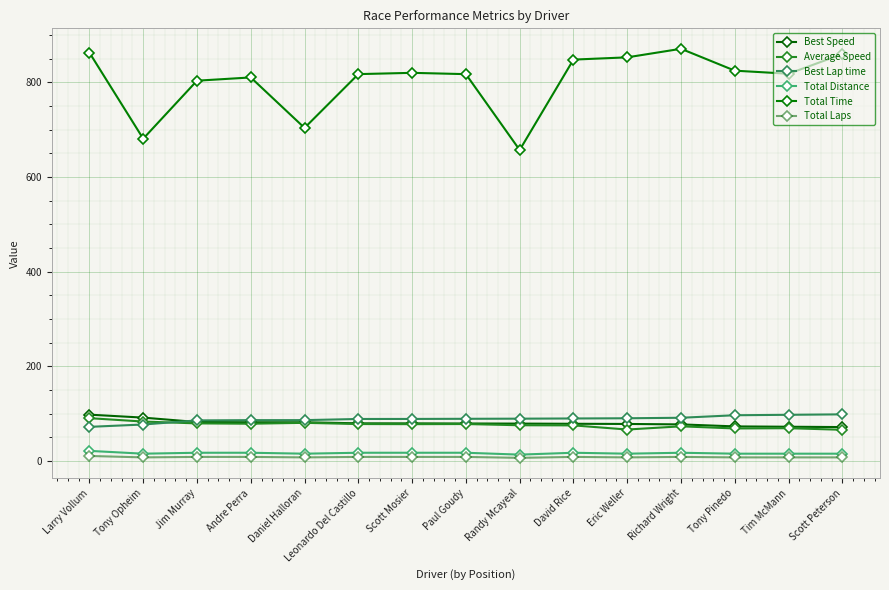

Reading left to right, what are all the values shown in this chart?

Best Speed: Larry Vollum=98.2	Tony Opheim=91.9	Jim Murray=82.7	Andre Perra=82.2	Daniel Halloran=82.1	Leonardo Del Castillo=79.9	Scott Mosier=79.8	Paul Goudy=79.6	Randy Mcayeal=79.3	David Rice=79.0	Eric Weller=78.6	Richard Wright=77.7	Tony Pinedo=73.4	Tim McMann=72.7	Scott Peterson=72.0
Average Speed: Larry Vollum=90.8	Tony Opheim=83.6	Jim Murray=79.8	Andre Perra=79.1	Daniel Halloran=80.9	Leonardo Del Castillo=78.4	Scott Mosier=78.1	Paul Goudy=78.4	Randy Mcayeal=75.8	David Rice=75.6	Eric Weller=66.8	Richard Wright=73.6	Tony Pinedo=69.1	Tim McMann=69.6	Scott Peterson=66.3
Best Lap time: Larry Vollum=72.5	Tony Opheim=77.4	Jim Murray=86.1	Andre Perra=86.6	Daniel Halloran=86.6	Leonardo Del Castillo=89.1	Scott Mosier=89.2	Paul Goudy=89.5	Randy Mcayeal=89.7	David Rice=90.1	Eric Weller=90.6	Richard Wright=91.6	Tony Pinedo=96.9	Tim McMann=97.9	Scott Peterson=98.8
Total Distance: Larry Vollum=21.7	Tony Opheim=15.8	Jim Murray=17.8	Andre Perra=17.8	Daniel Halloran=15.8	Leonardo Del Castillo=17.8	Scott Mosier=17.8	Paul Goudy=17.8	Randy Mcayeal=13.8	David Rice=17.8	Eric Weller=15.8	Richard Wright=17.8	Tony Pinedo=15.8	Tim McMann=15.8	Scott Peterson=15.8
Total Time: Larry Vollum=862.3	Tony Opheim=680.7	Jim Murray=803.1	Andre Perra=810.0	Daniel Halloran=703.5	Leonardo Del Castillo=817.0	Scott Mosier=819.7	Paul Goudy=817.0	Randy Mcayeal=656.9	David Rice=847.7	Eric Weller=852.4	Richard Wright=870.5	Tony Pinedo=824.3	Tim McMann=817.8	Scott Peterson=859.4
Total Laps: Larry Vollum=11.0	Tony Opheim=8.0	Jim Murray=9.0	Andre Perra=9.0	Daniel Halloran=8.0	Leonardo Del Castillo=9.0	Scott Mosier=9.0	Paul Goudy=9.0	Randy Mcayeal=7.0	David Rice=9.0	Eric Weller=8.0	Richard Wright=9.0	Tony Pinedo=8.0	Tim McMann=8.0	Scott Peterson=8.0